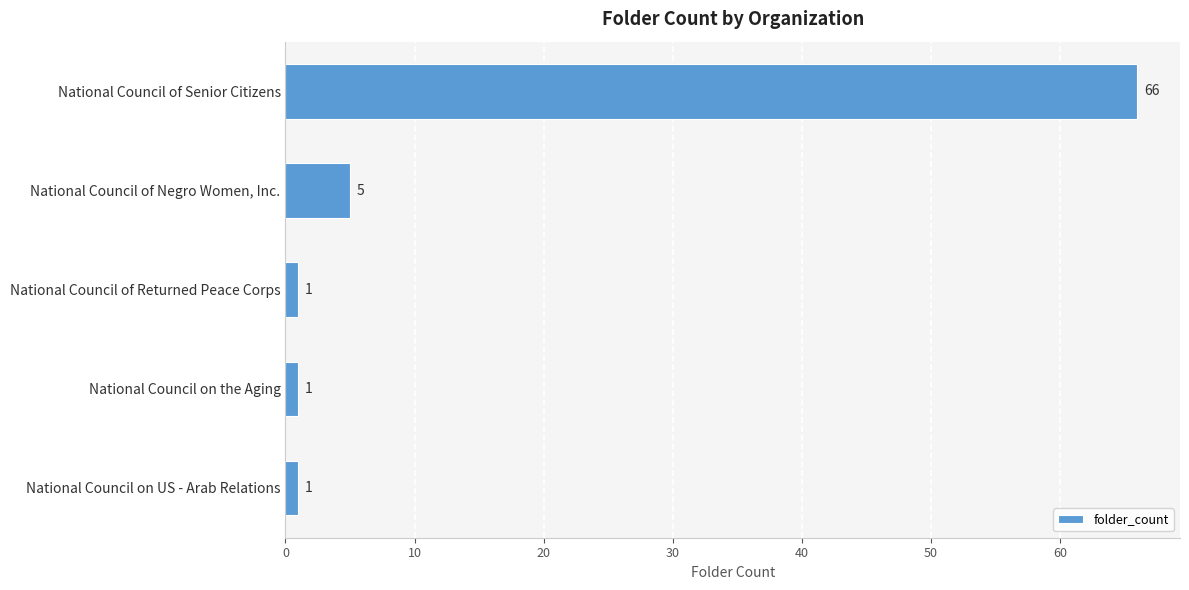

What is the average value?

15